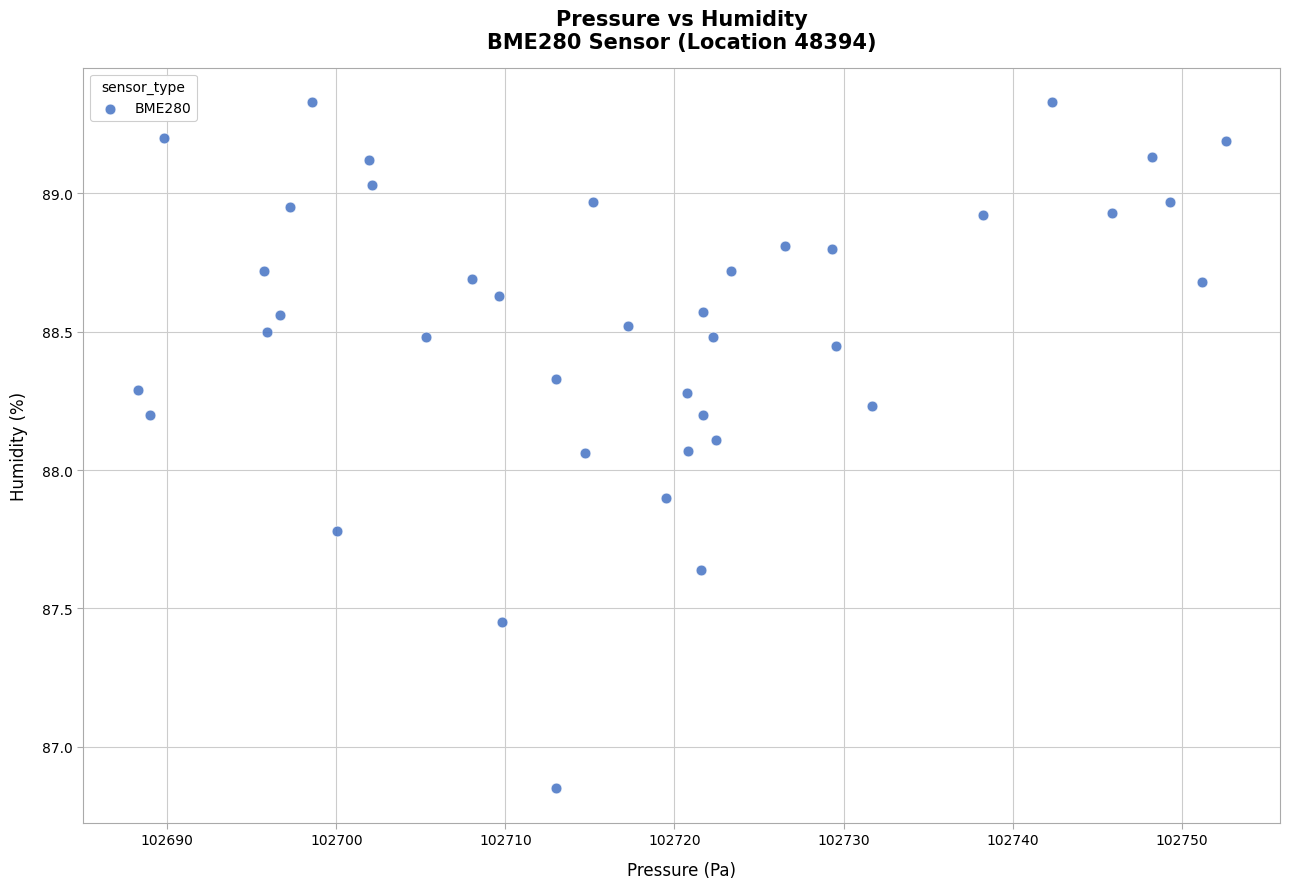

What is the range of X values (max minus min)?

64.3